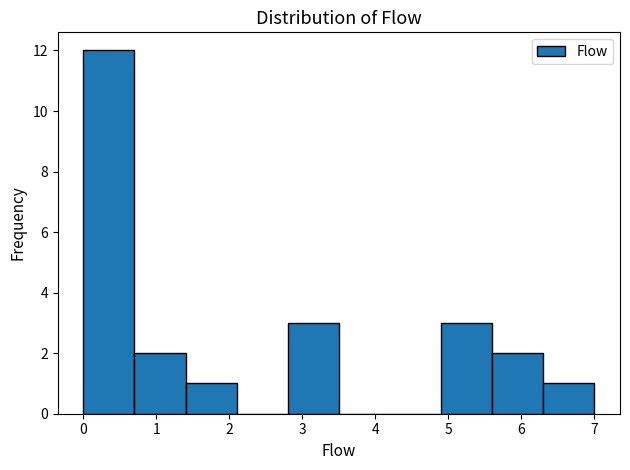

Reading left to right, list every bar in this chart as the range it spans on the x-axis followed by its height. The values are not printed on the chart, so give them approximately, as read against the axis.

0.0 to 0.7: 12
0.7 to 1.4: 2
1.4 to 2.1: 1
2.1 to 2.8: 0
2.8 to 3.5: 3
3.5 to 4.2: 0
4.2 to 4.9: 0
4.9 to 5.6: 3
5.6 to 6.3: 2
6.3 to 7.0: 1